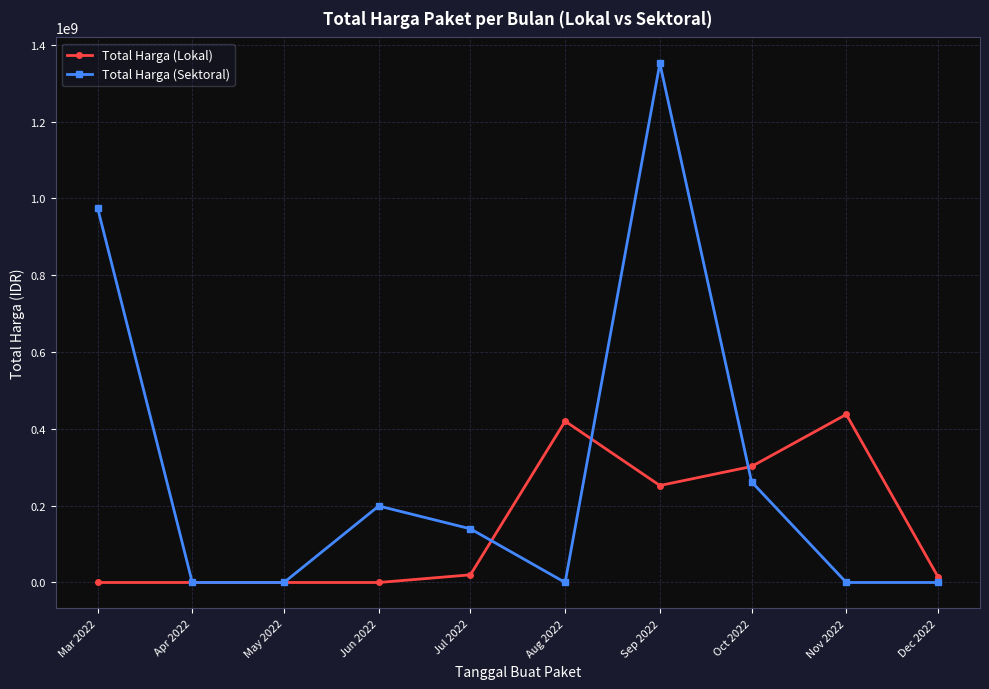

Where is the first local maximum for Total Harga (Sektoral)?

Jun 2022